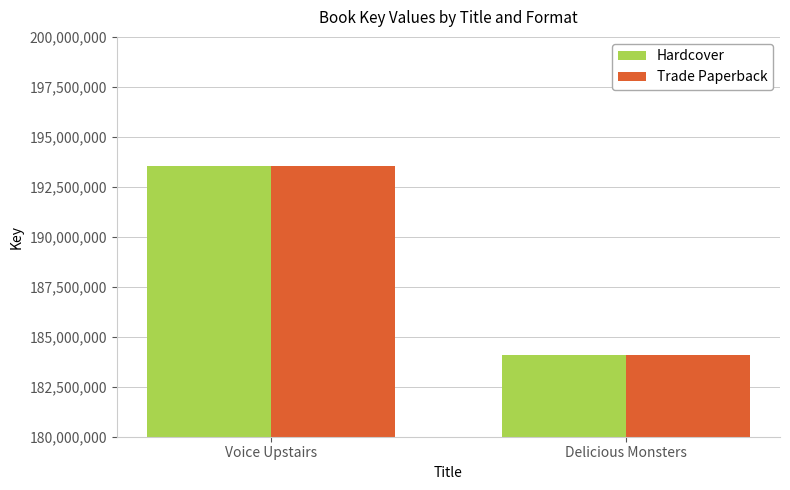

What is the label of the 1st bar from the right?

Delicious Monsters